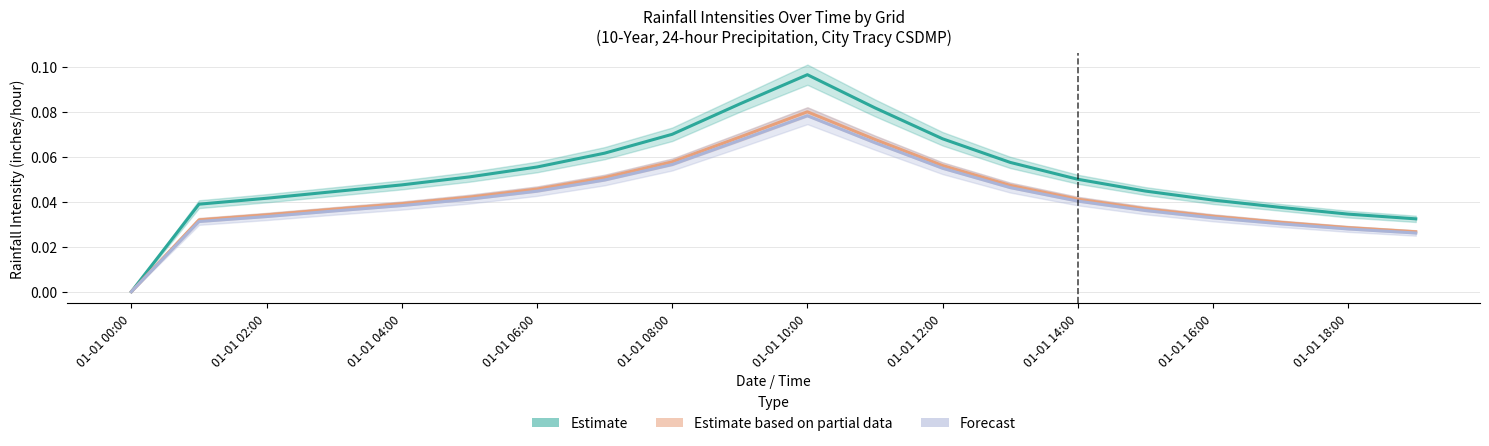

What are all the series names shown in the legend?

Estimate, Estimate based on partial data, Forecast